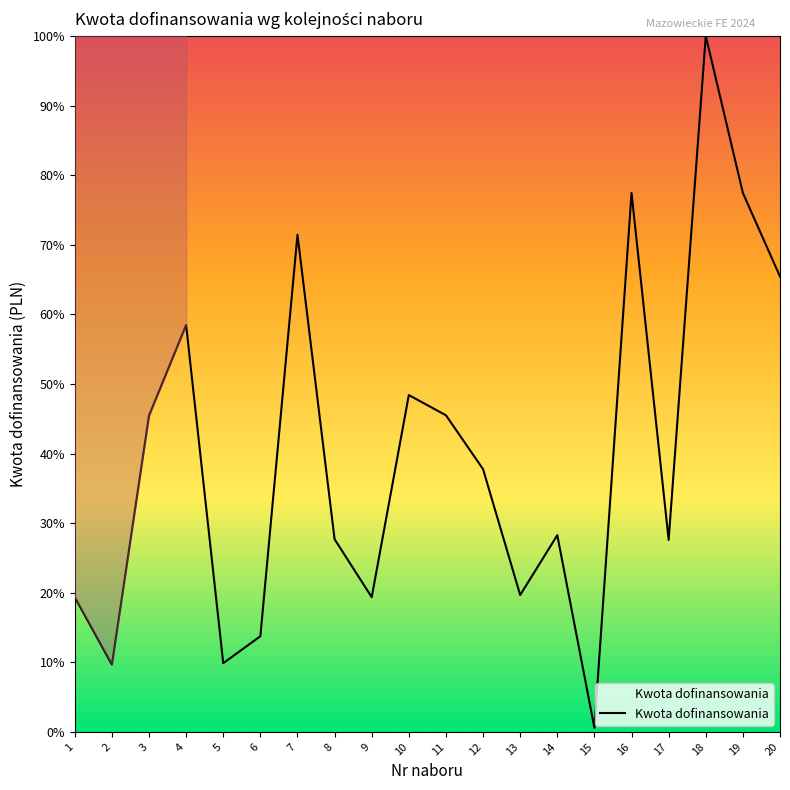

Is it true that the value at 17 is 27.6?

True